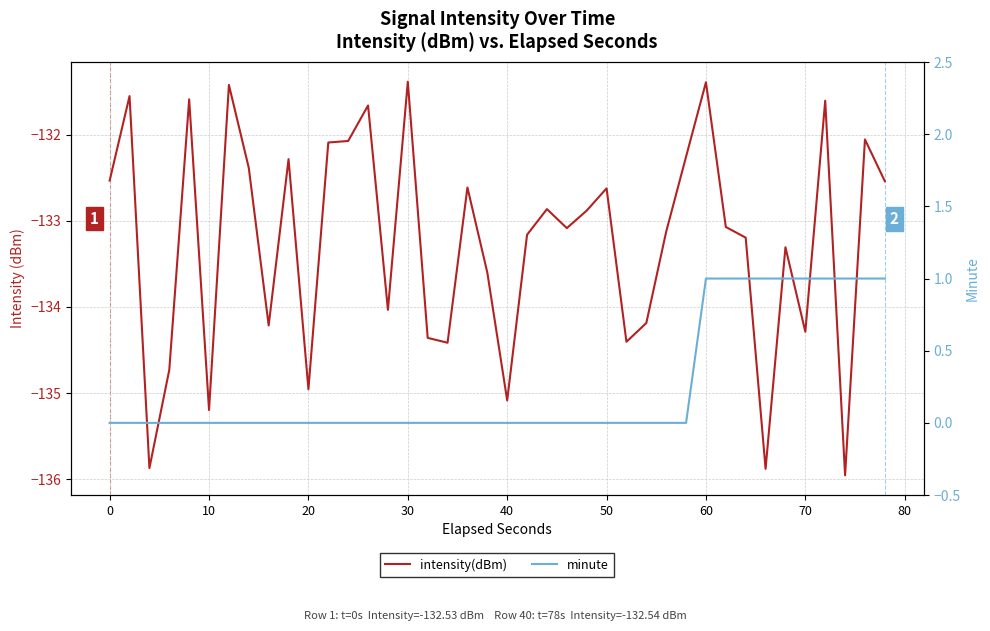

What is the sum of all minute values?

10.0